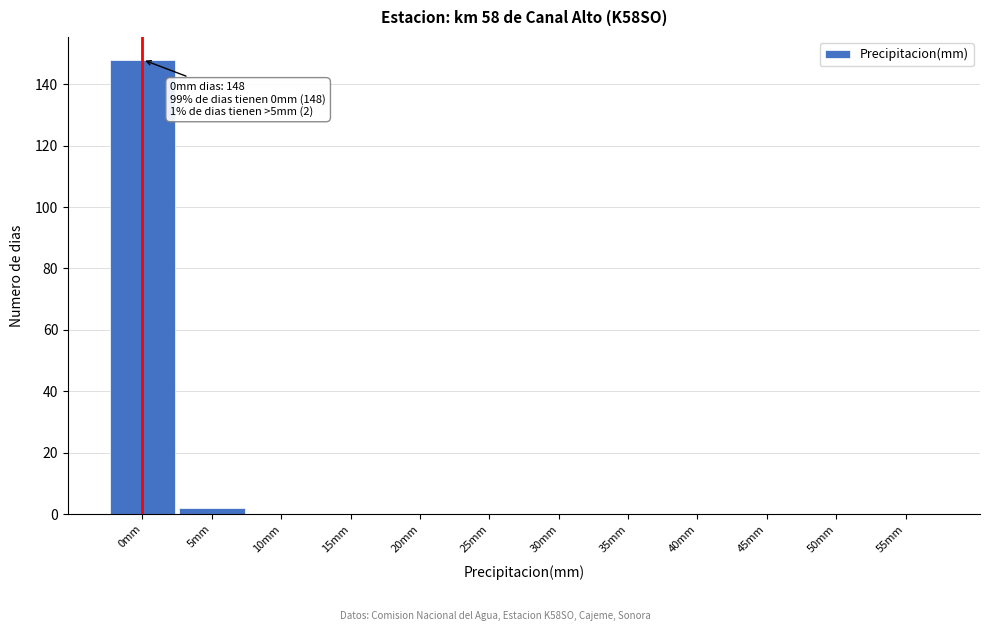

Reading left to right, list all the values displayed in this chart.

0mm=148	5mm=2	10mm=0	15mm=0	20mm=0	25mm=0	30mm=0	35mm=0	40mm=0	45mm=0	50mm=0	55mm=0